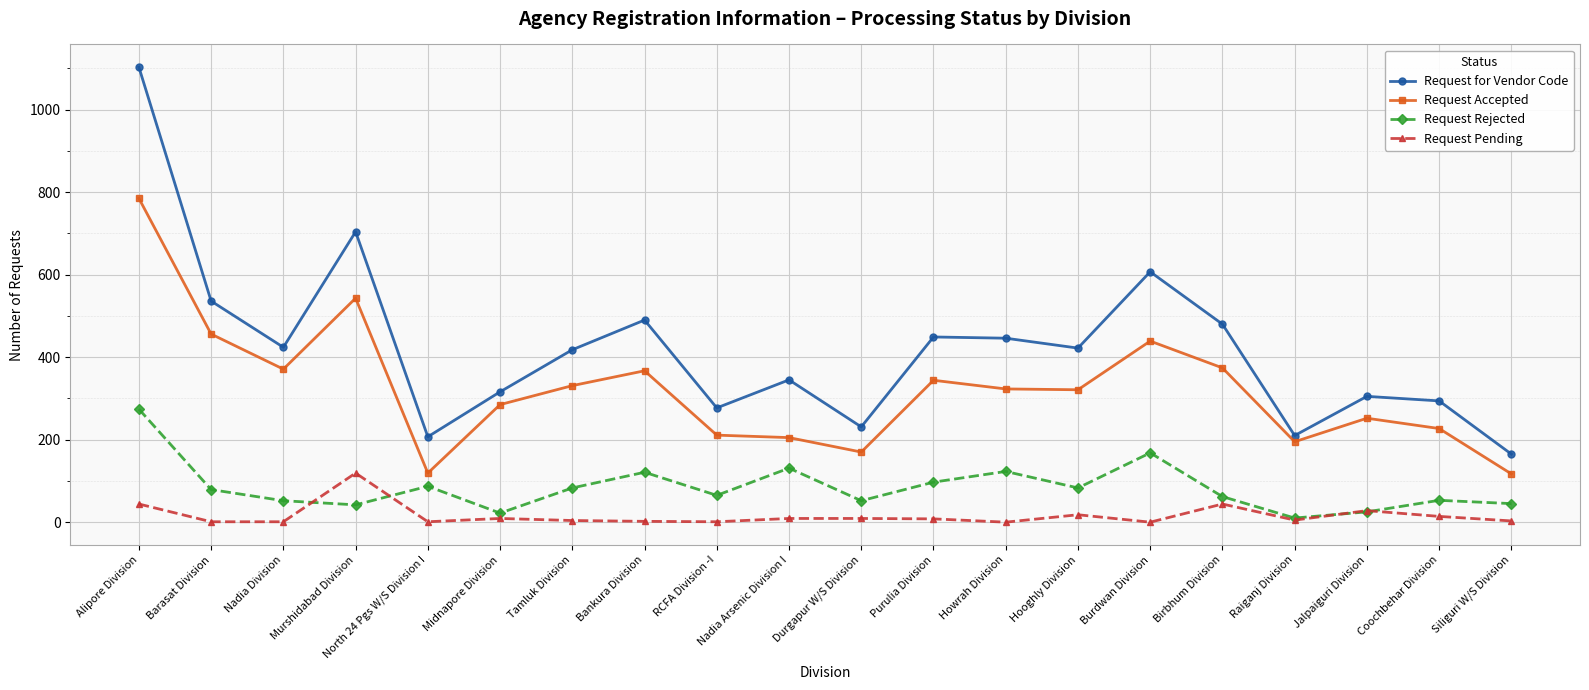

What is the difference between the second highest and minimum values in the Request Rejected series?

158